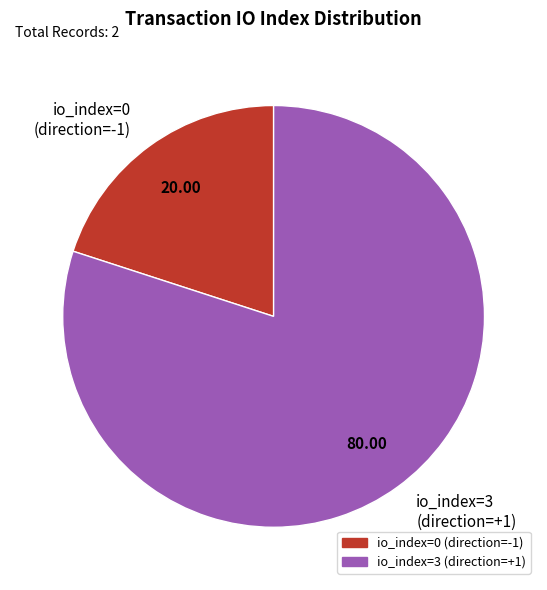

Do io_index=3 (direction=+1) and io_index=0 (direction=-1) together represent more than half of the pie?

Yes